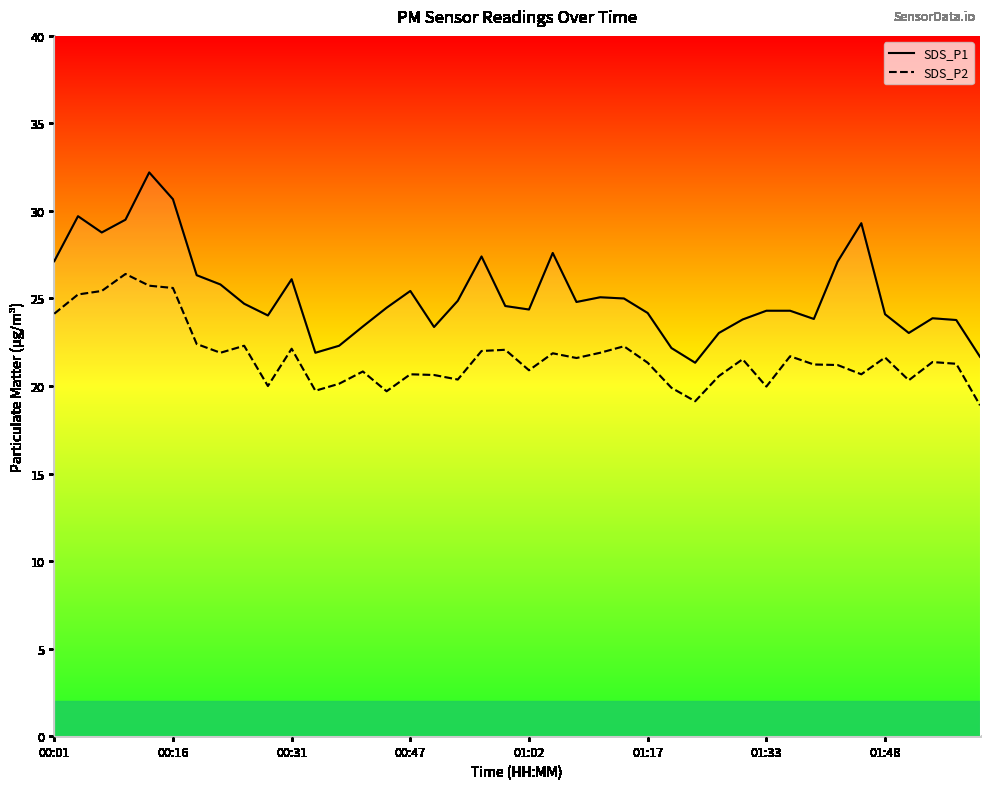

Does the chart have visible grid lines?

No